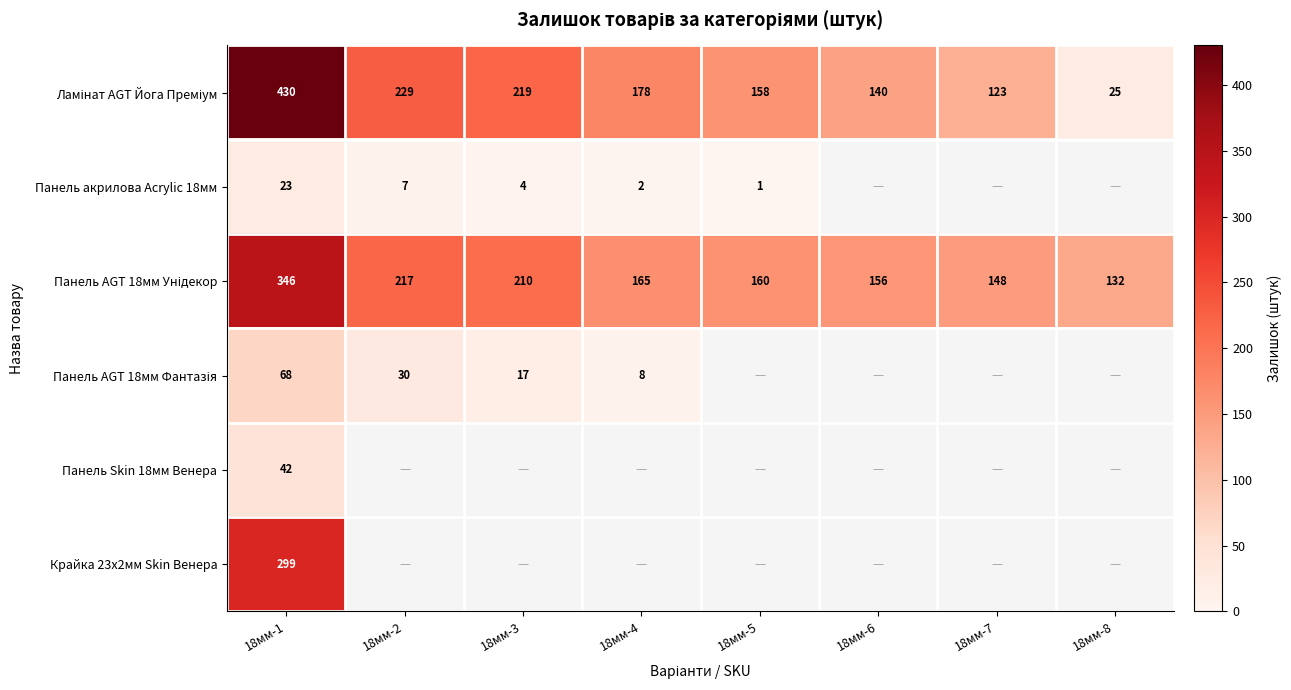

Which label corresponds to the largest value in the chart?

18мм-1